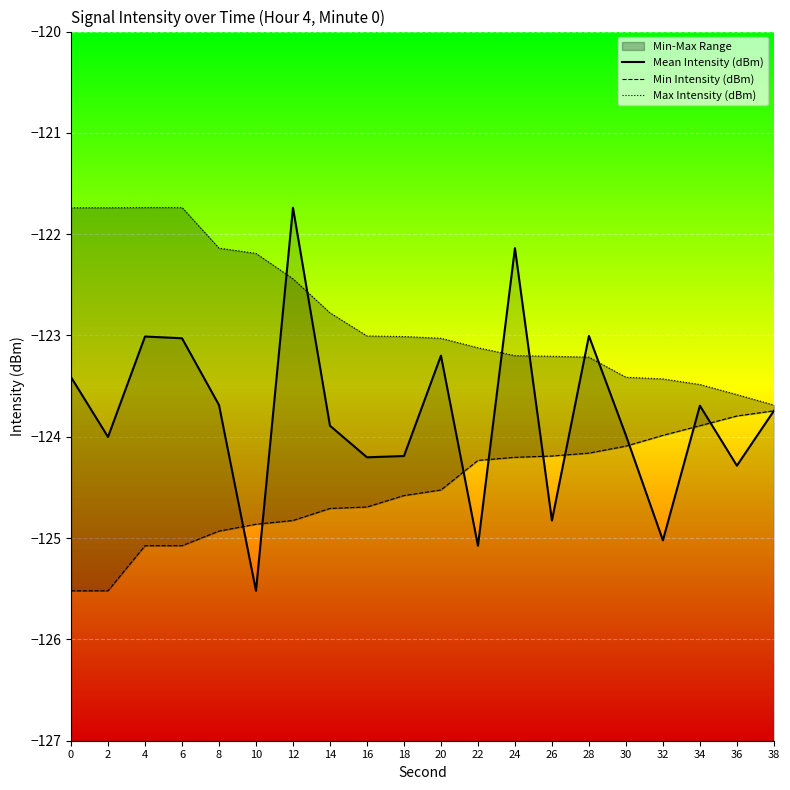

List the series in order of their overall mean, lowest first.

Min Intensity (dBm), Mean Intensity (dBm), Max Intensity (dBm)